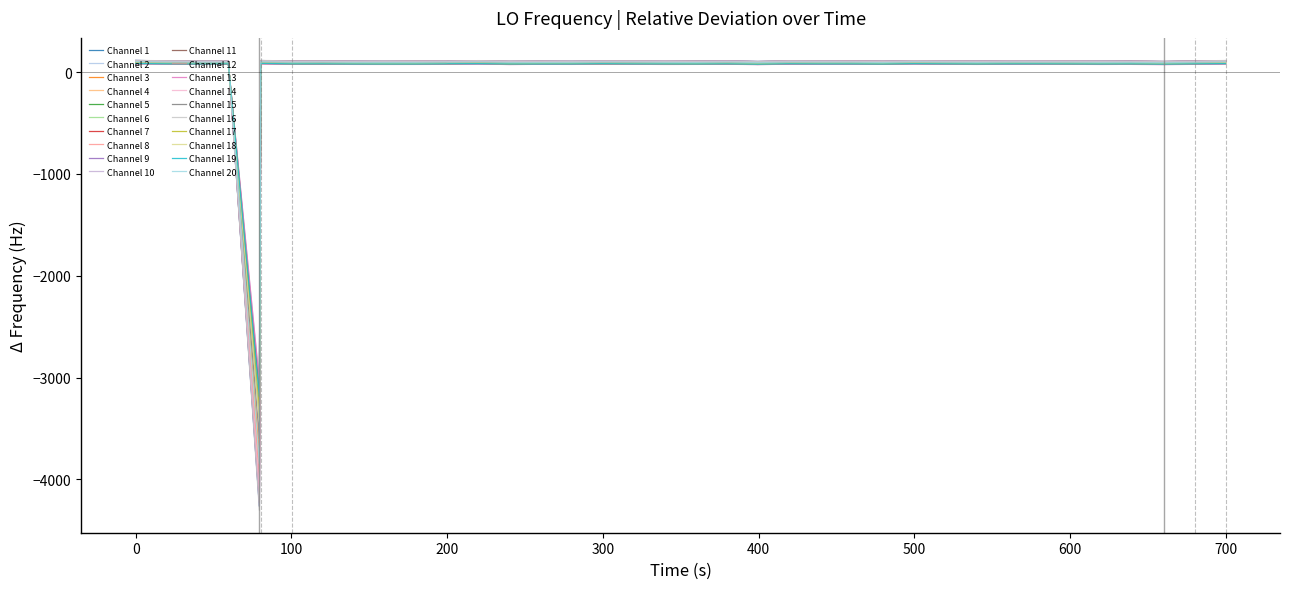

Is this an area chart (filled region under the line)?

No